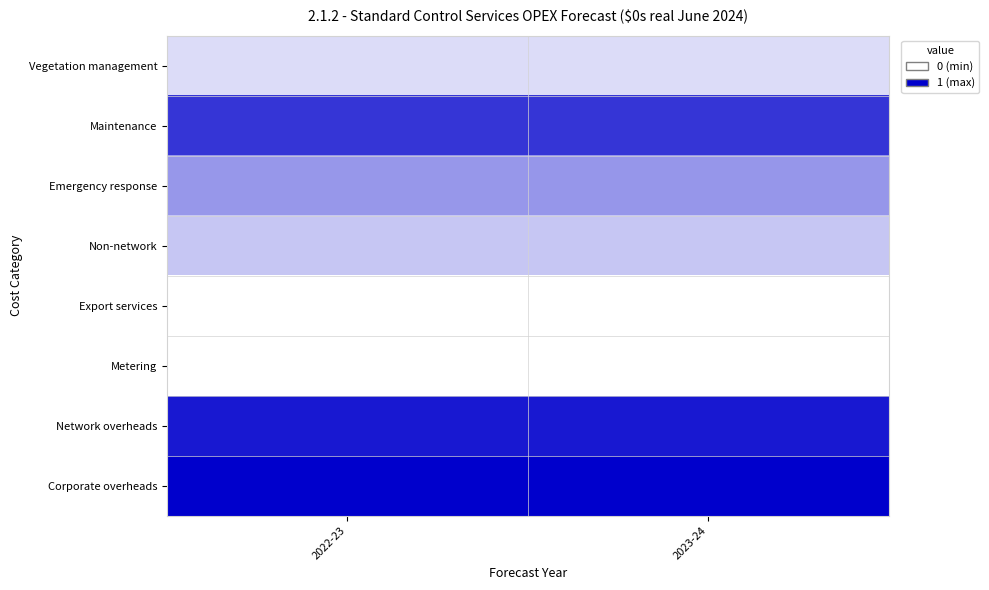

Which has a higher value, 2022-23 or 2023-24?

2023-24